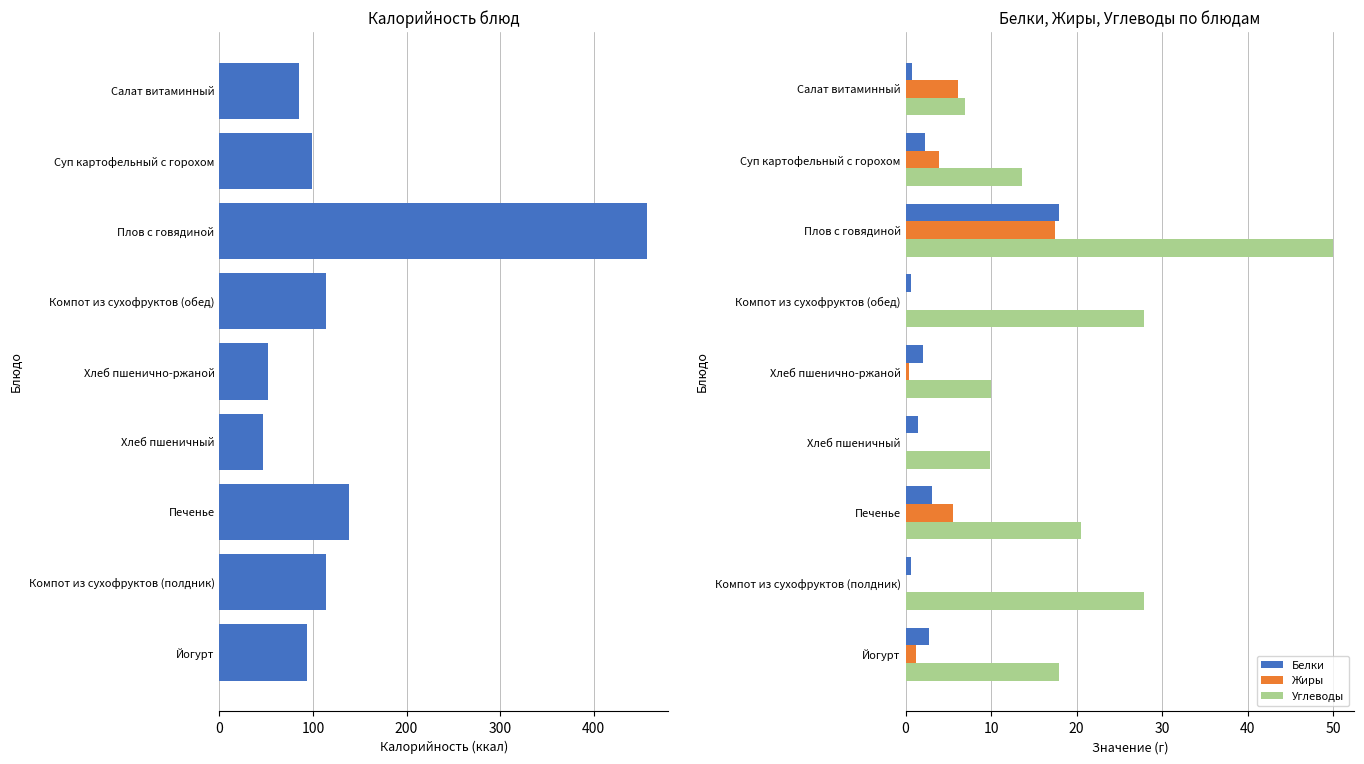

The Углеводы series shows 13.6 at Суп картофельный с горохом. True or false?

True